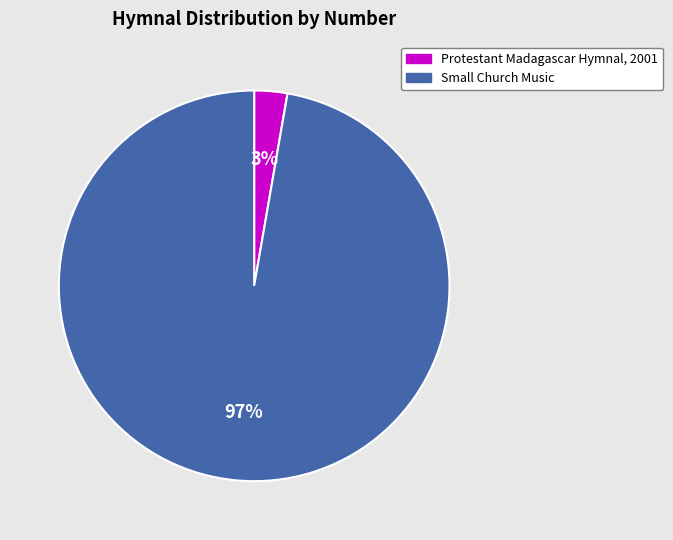

To the nearest percent, what is the combined percentage of Small Church Music and Protestant Madagascar Hymnal, 2001?

100%